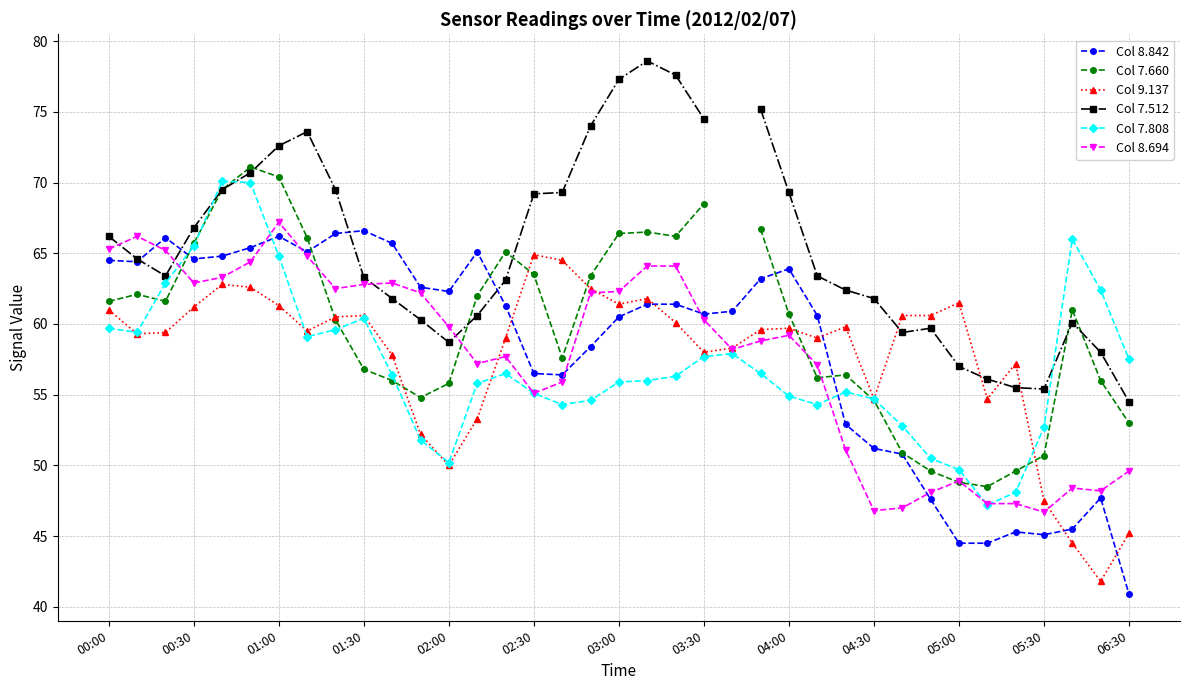

Which category has the lowest value in the Col 8.842 series?

06:30